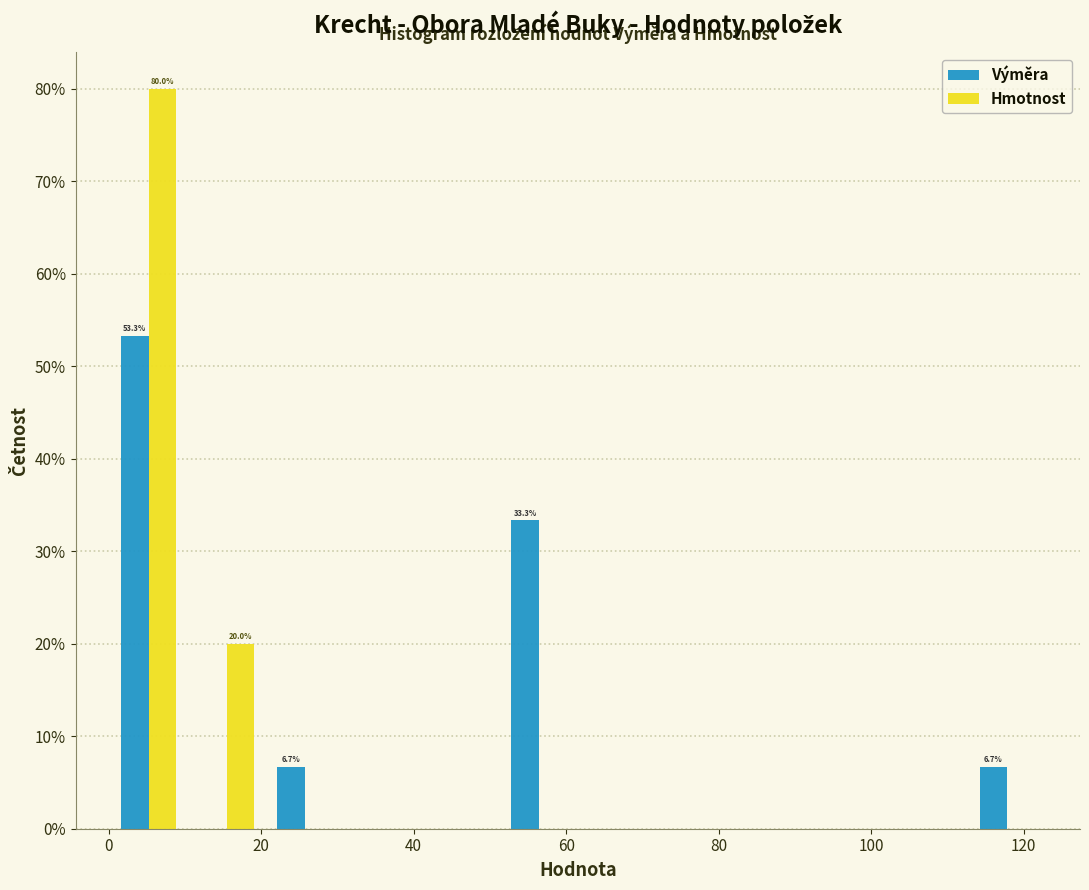

In the Hmotnost series, which range on the x-axis has the tallest bar?

0 to 10